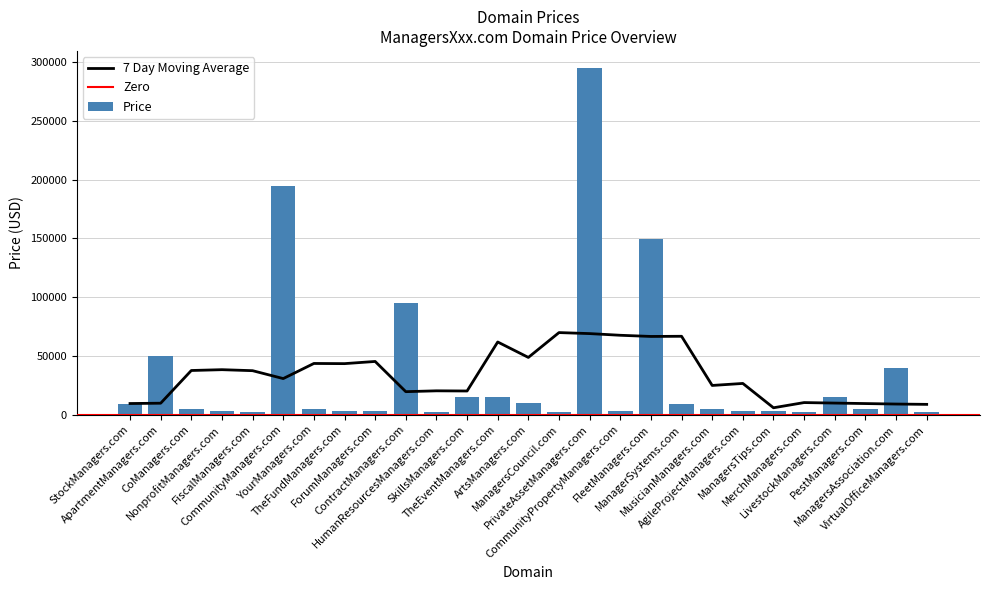

How many data points in Price are less than 4888?

11